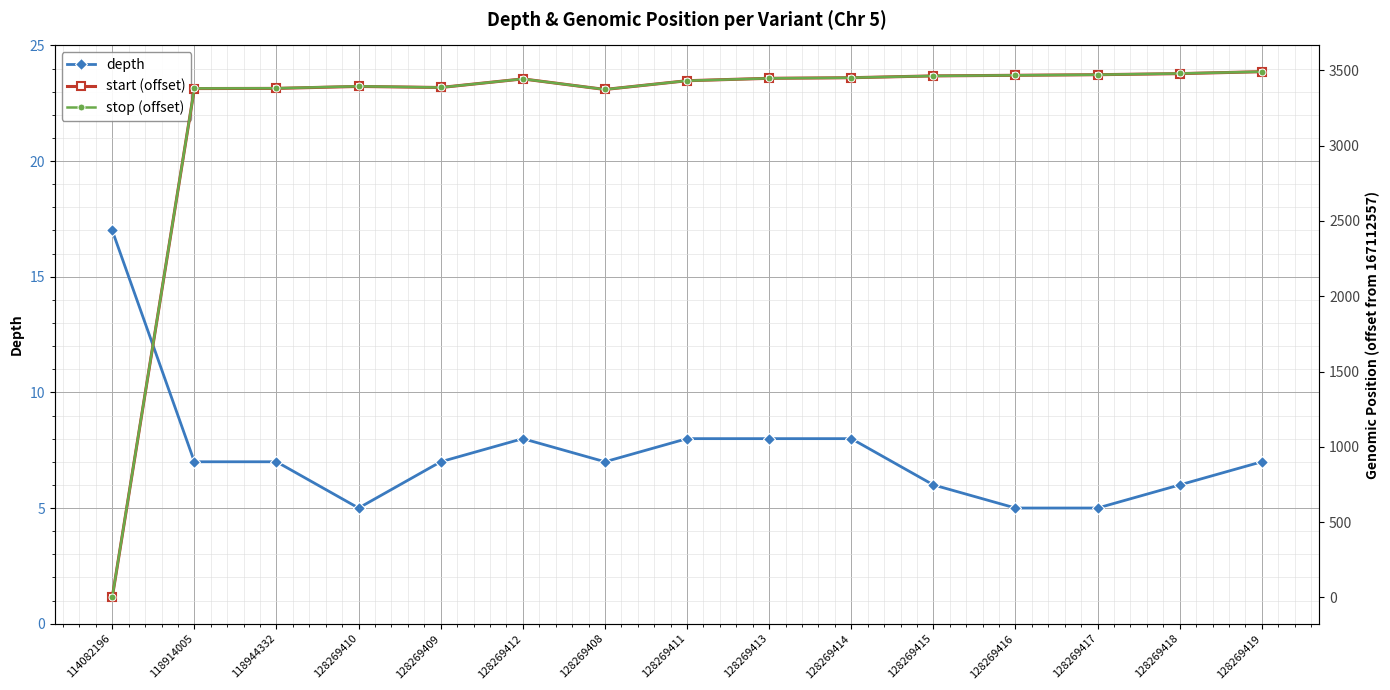

Reading right to left, what are all the values shown in this chart?

depth: 7	6	5	5	6	8	8	8	7	8	7	5	7	7	17
start (offset): 3491	3478	3471	3467	3463	3451	3447	3431	3373	3443	3386	3393	3380	3379	0
stop (offset): 3491	3479	3471	3467	3463	3451	3447	3431	3373	3443	3386	3394	3381	3380	1